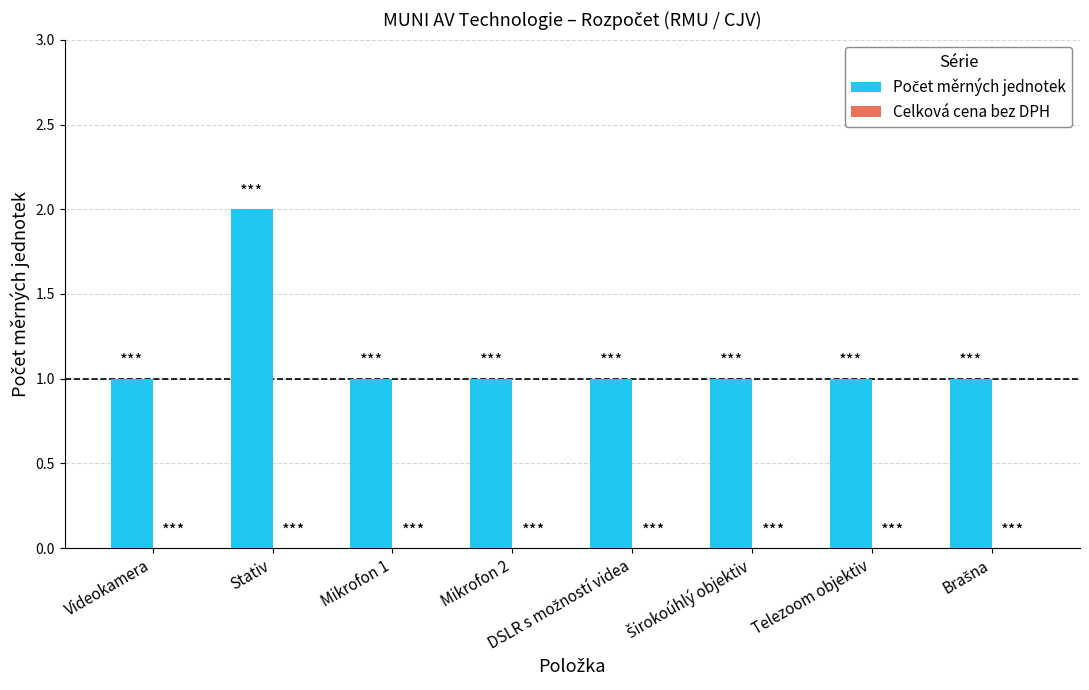

What is the label of the 4th bar from the left?

Mikrofon 2